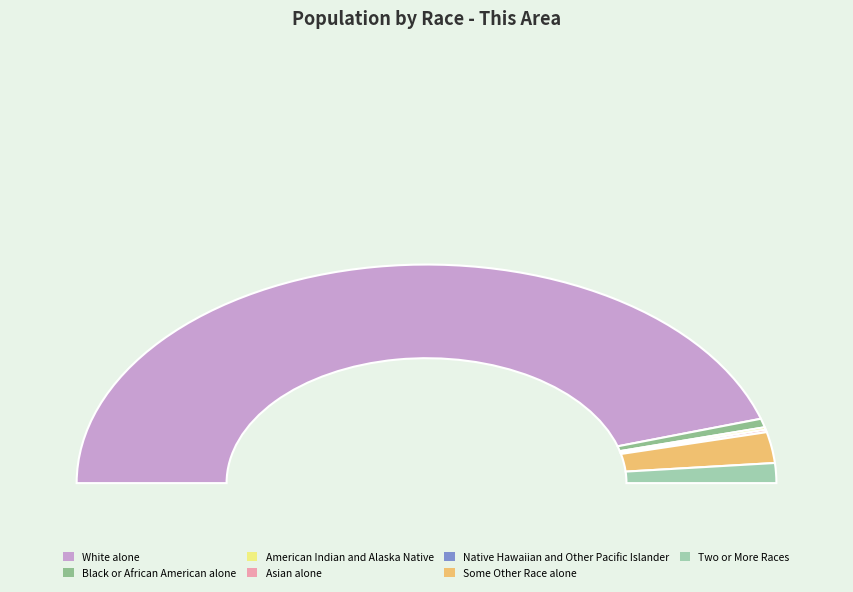

To the nearest percent, what portion does Black or African American alone represent?

1%